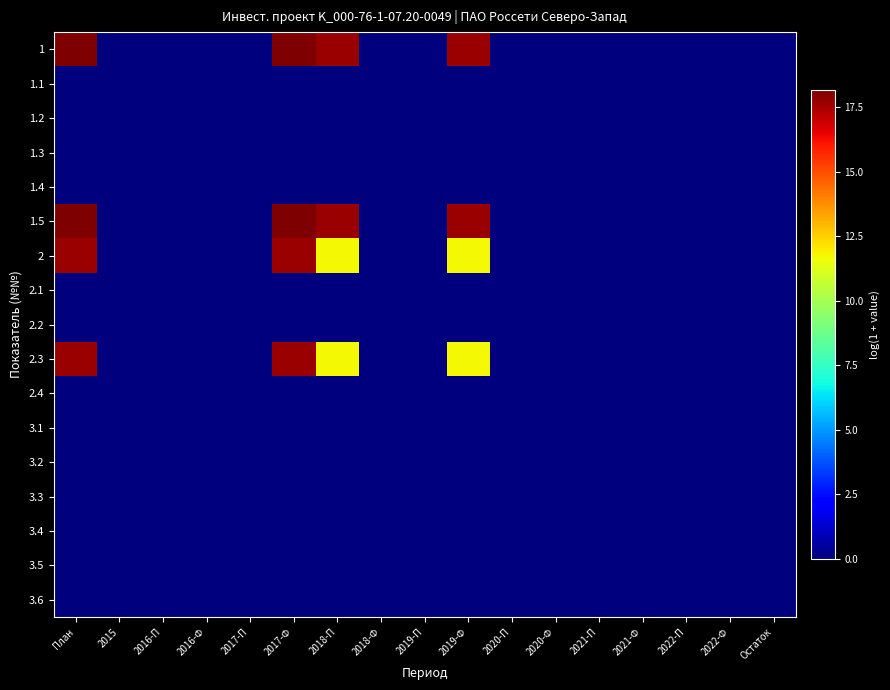

At which category is the sum across all series the highest?

План